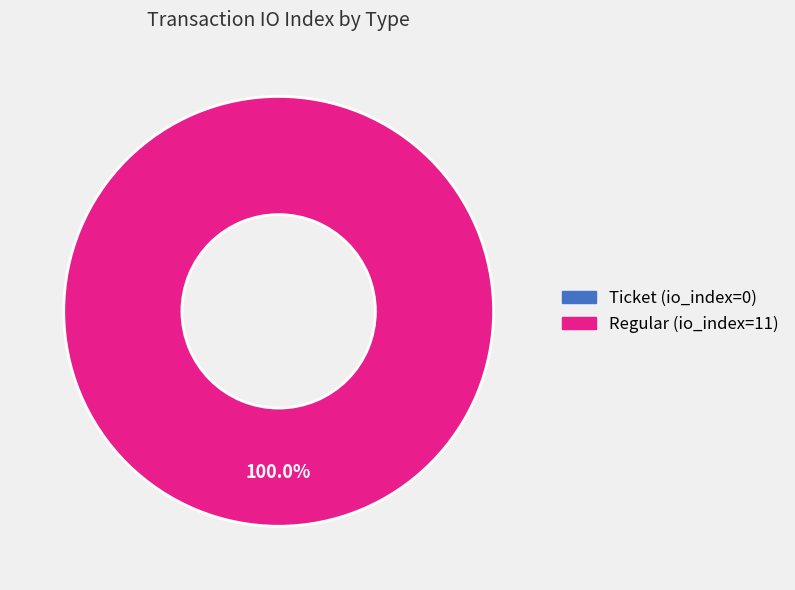

To the nearest percent, what is the combined percentage of Ticket (io_index=0) and Regular (io_index=11)?

100%